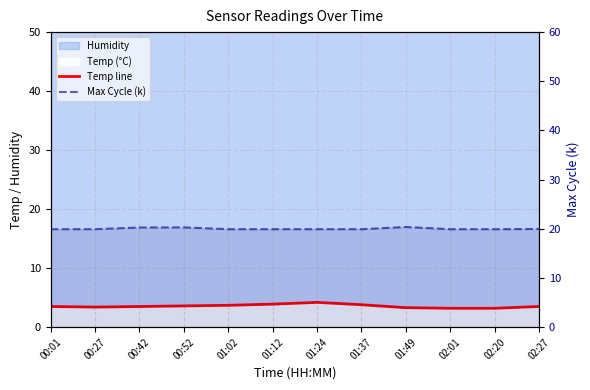

At which label does Temp line reach its peak?

01:24